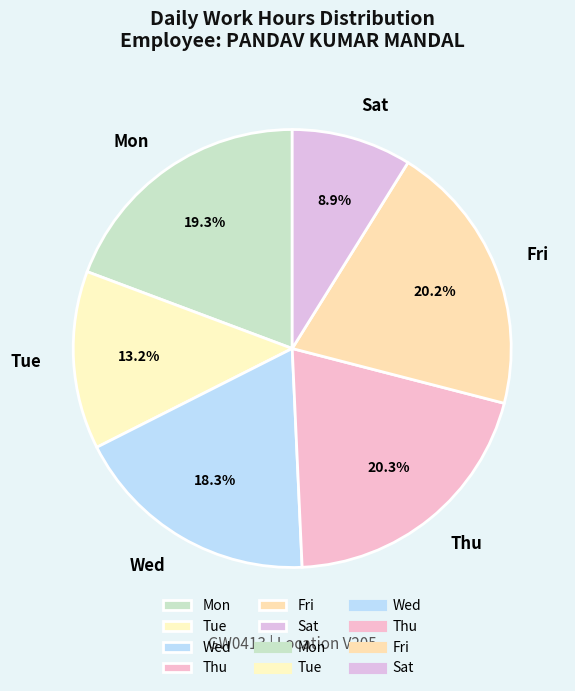

Does Sat represent more than half of the total?

No